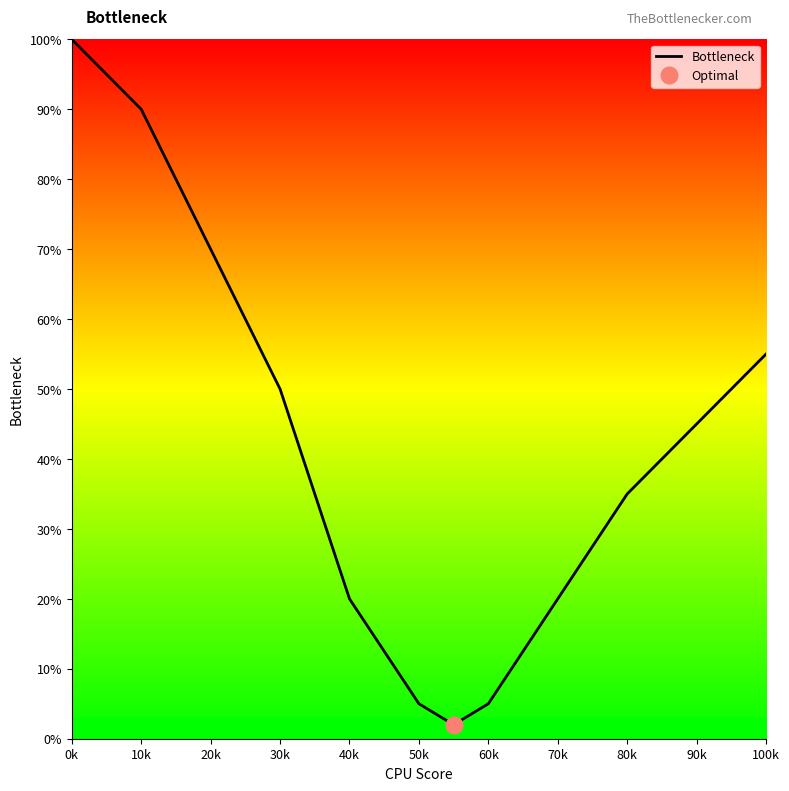

What is the highest value of the Bottleneck series?

100